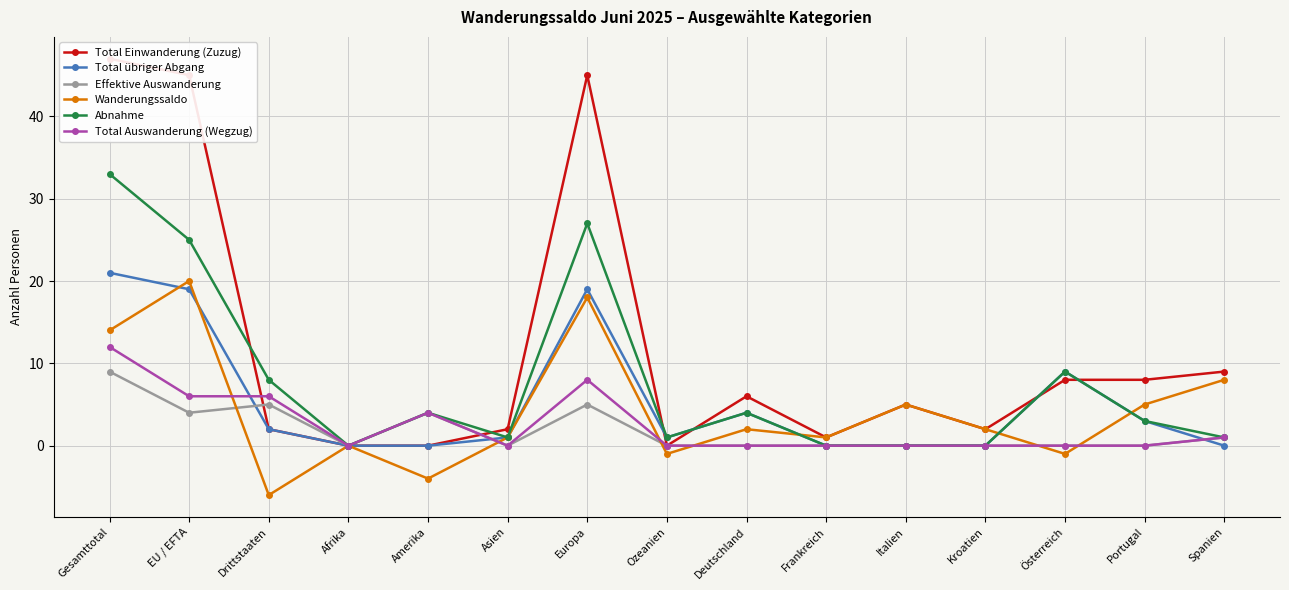

At which label is Effektive Auswanderung closest to 4?

EU / EFTA